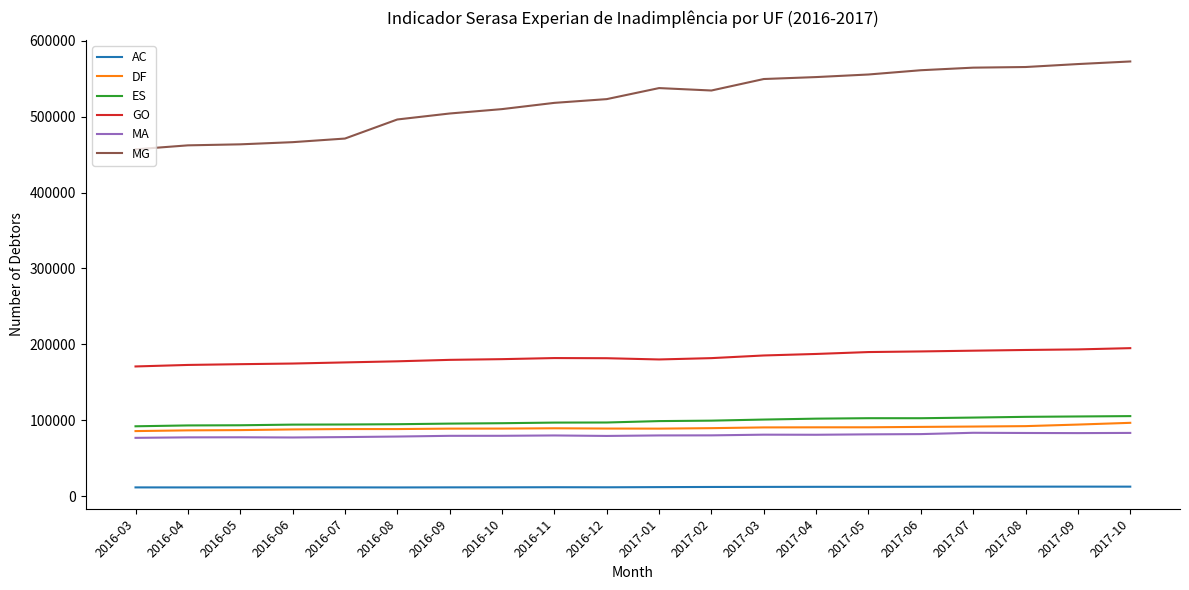

What is the spread (max minus min) of values at 2017-10?

560183